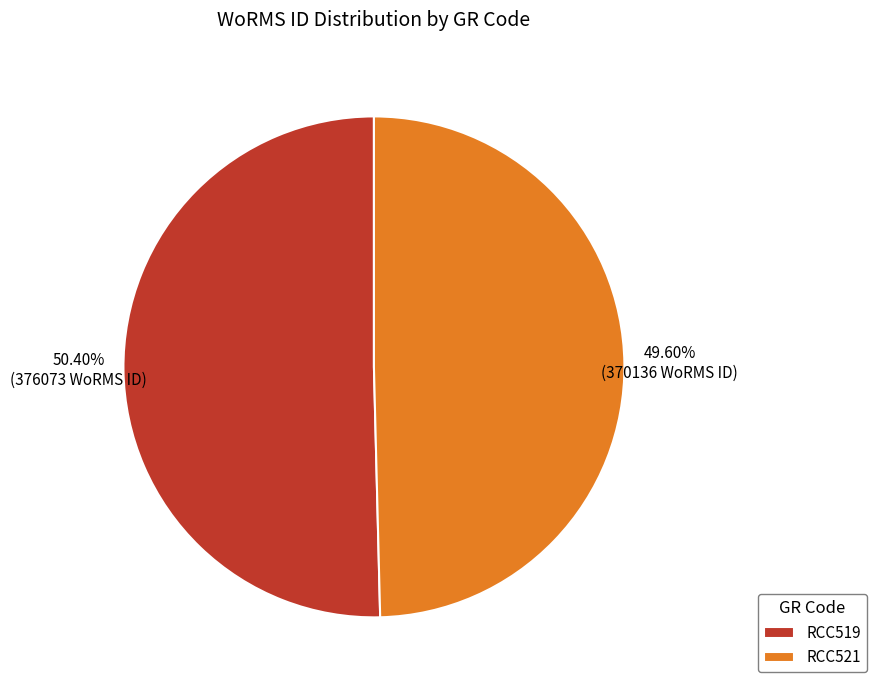

The RCC519 slice represents 50% of the pie. True or false?

True